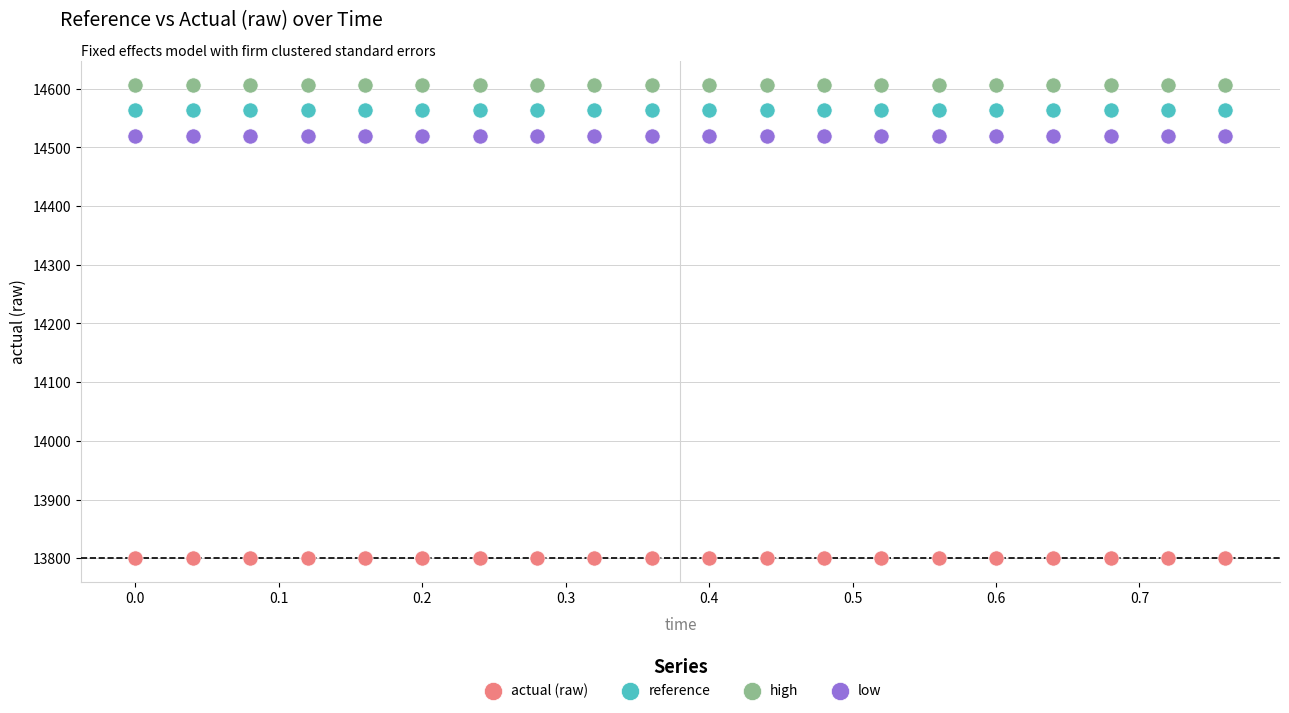

Which series reaches the maximum Y coordinate?

high